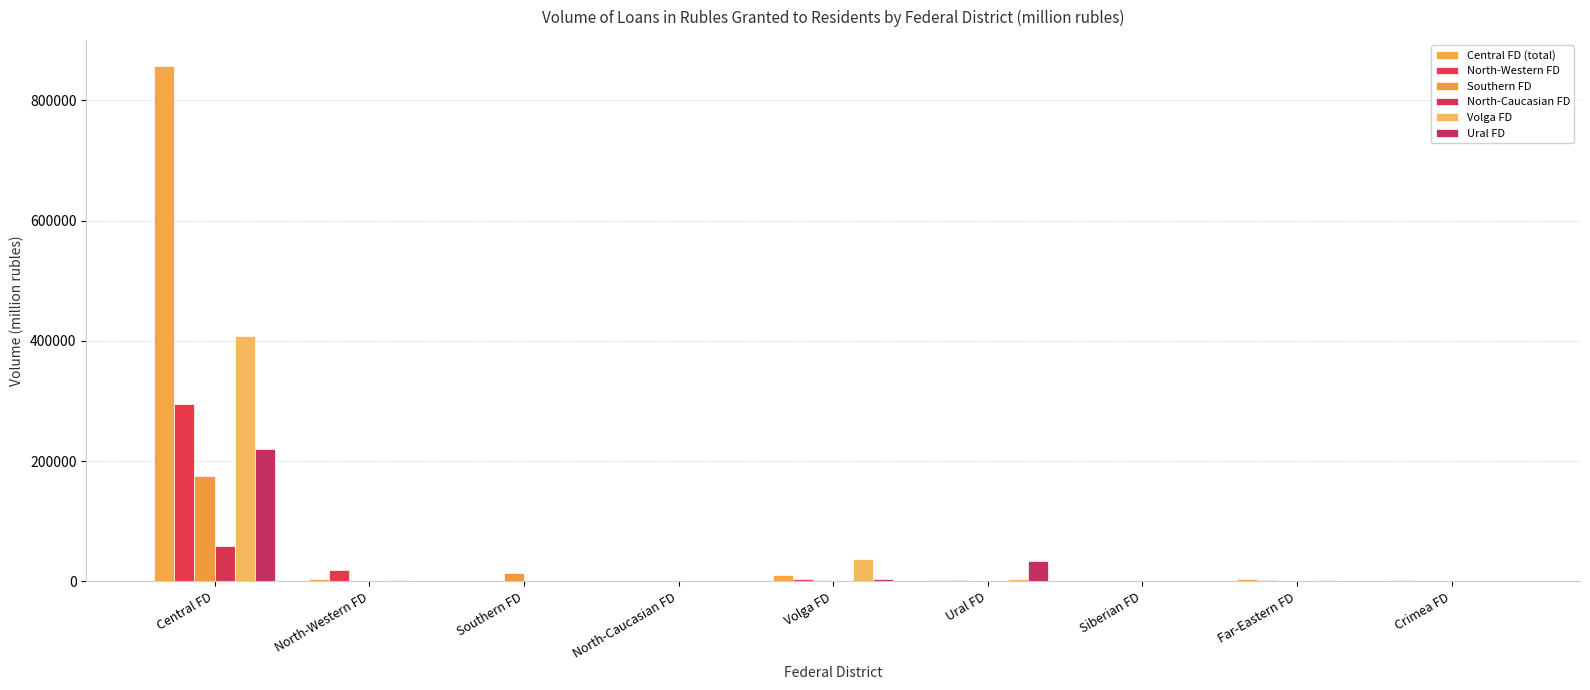

How many categories are shown in the chart?

9